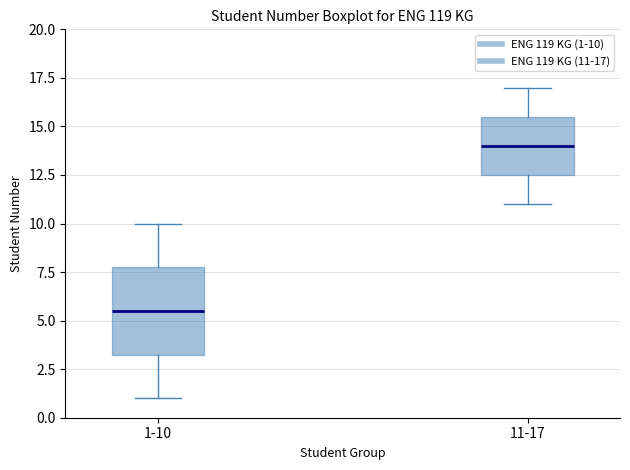

Which box is the tallest, from its lower edge to its upper edge?

1-10